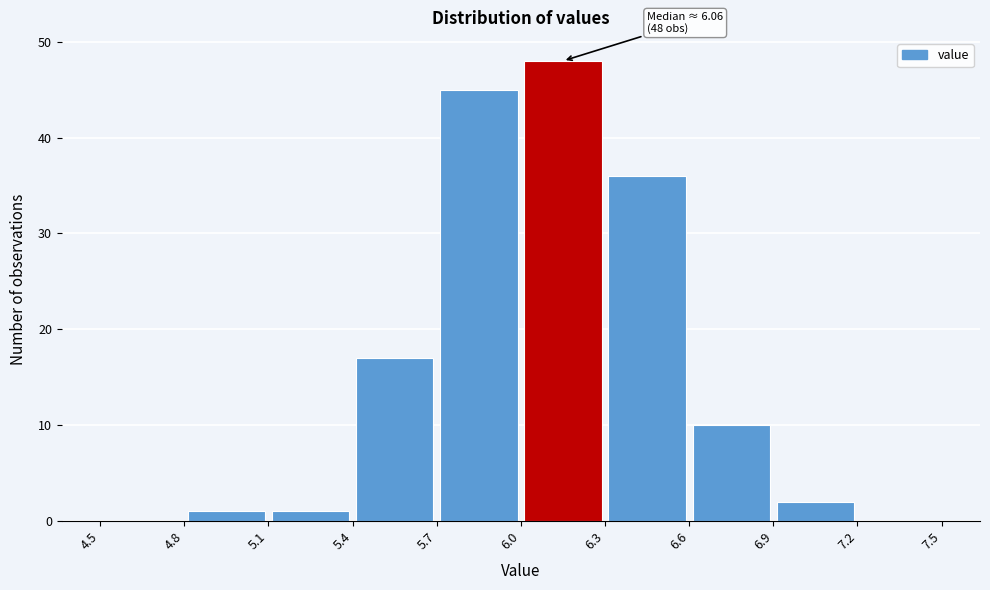

Which range on the x-axis has the tallest bar?

6.0 to 6.3